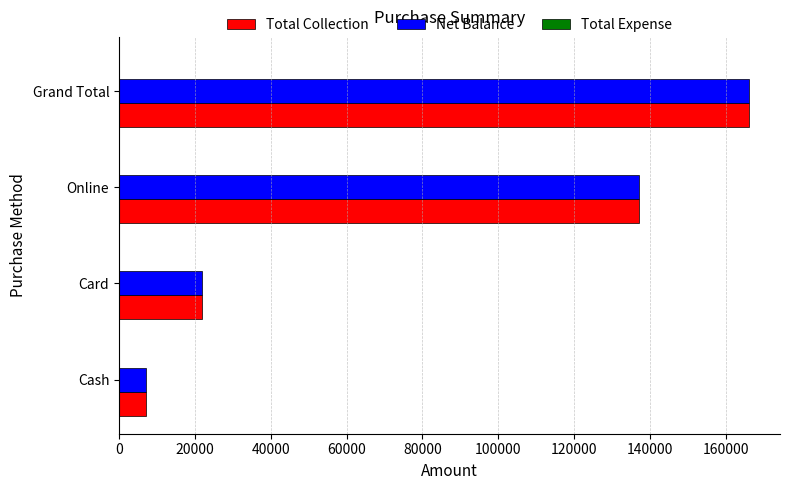

List the labels in order of Total Collection value, largest first.

Grand Total, Online, Card, Cash